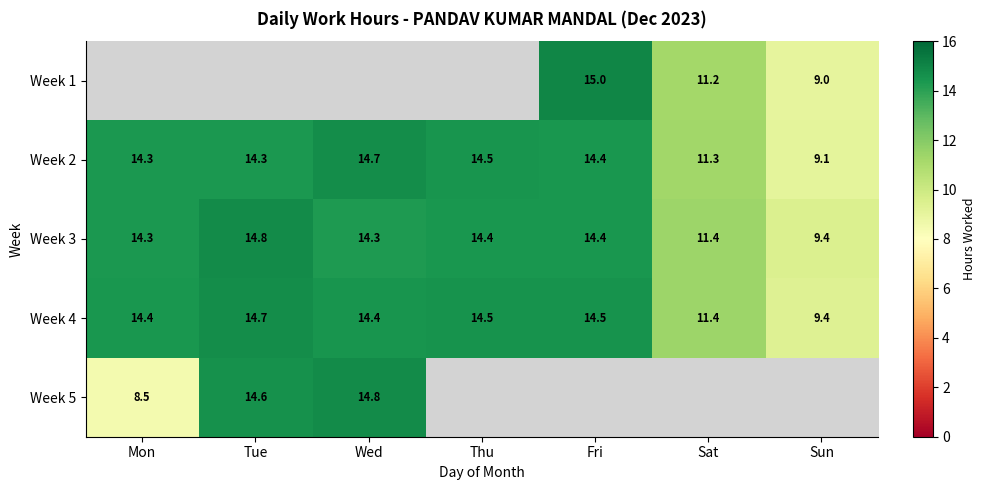

What is the sum of the Week 2 values at Thu and Wed?

29.2